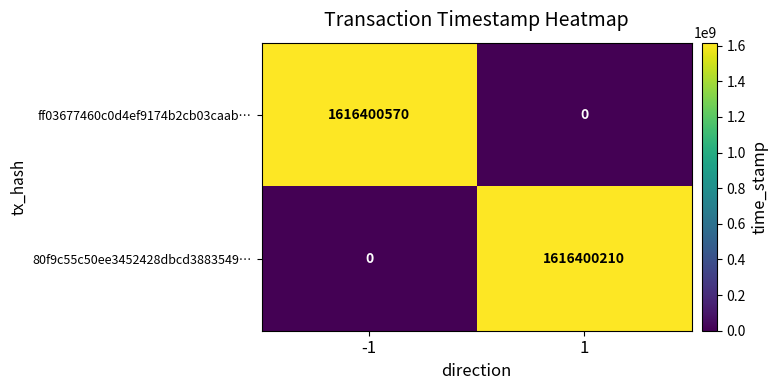

What is the difference between the maximum and minimum values in the 80f9c55c50ee3452428dbcd3883549… series?

1616400210